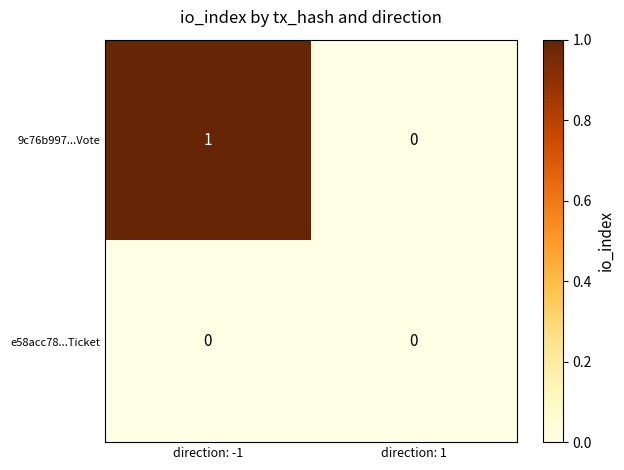

At which category is the sum across all series the highest?

direction: -1